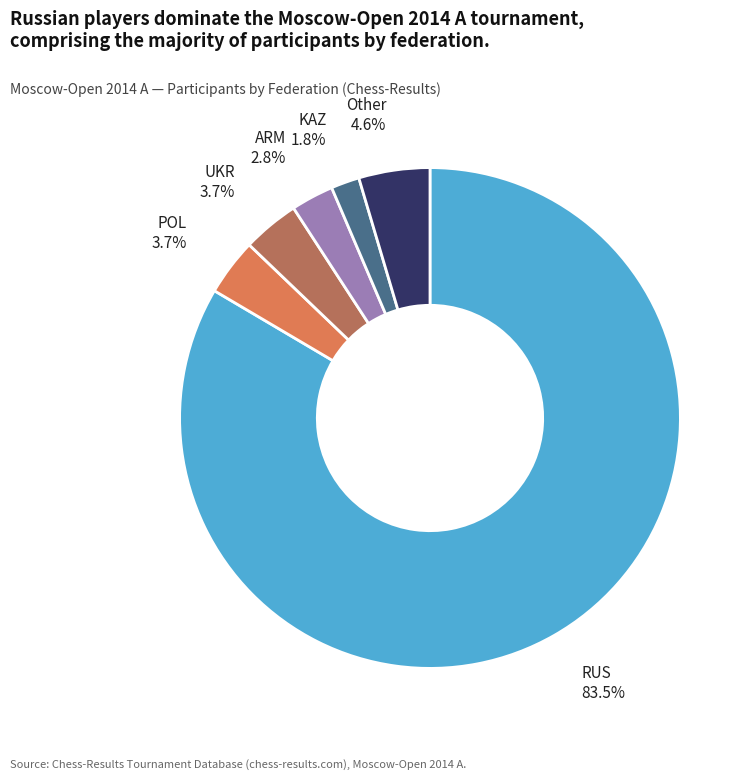

Between ARM and UKR, which is larger?

UKR